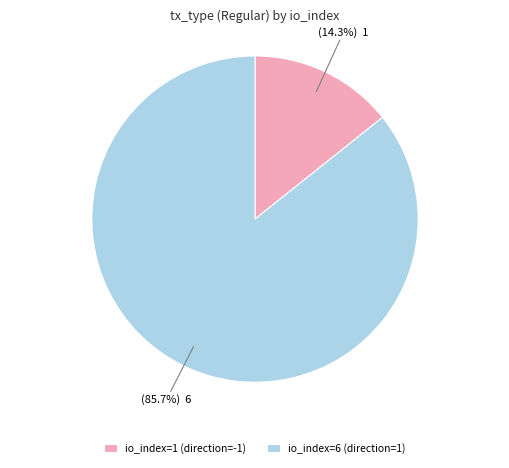

Which slice is the smallest?

io_index=1 (direction=-1)